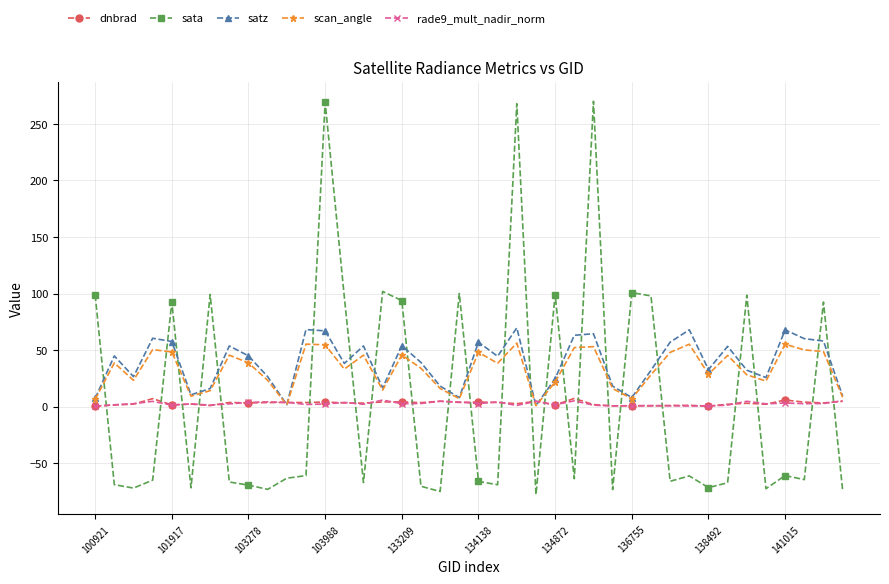

Which series has the widest spread of values?

sata